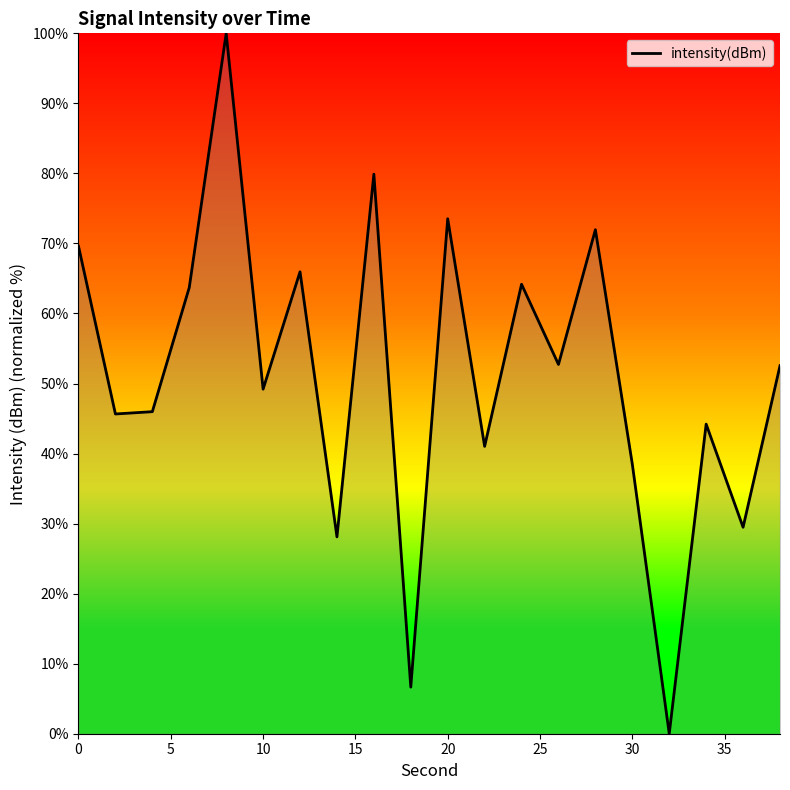

What is the maximum value shown in the chart?

100.0